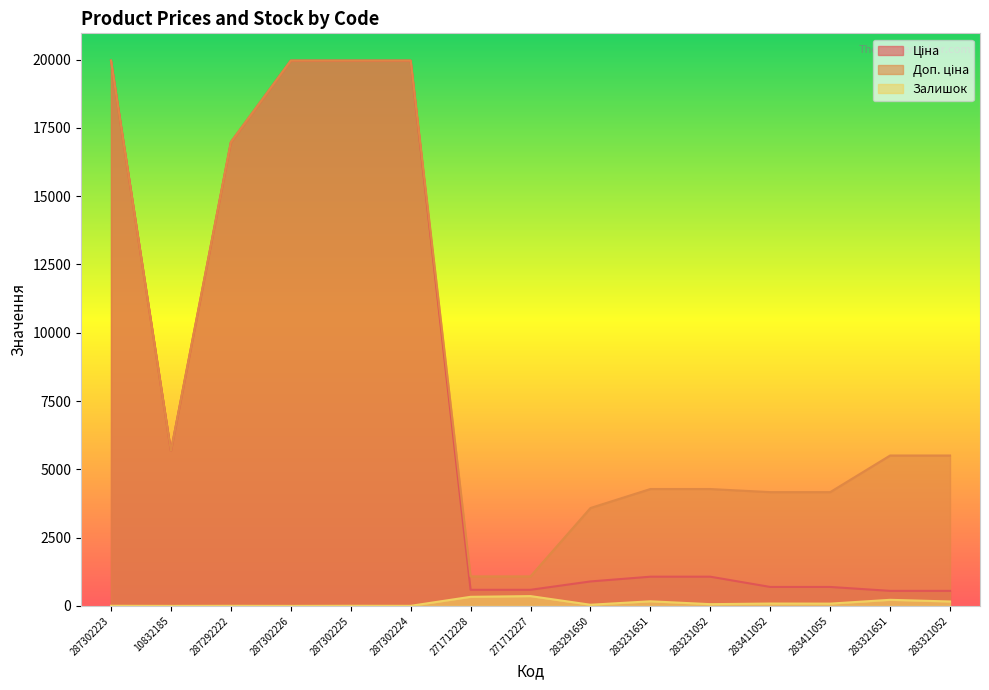

Count the number of data series in this chart.

3